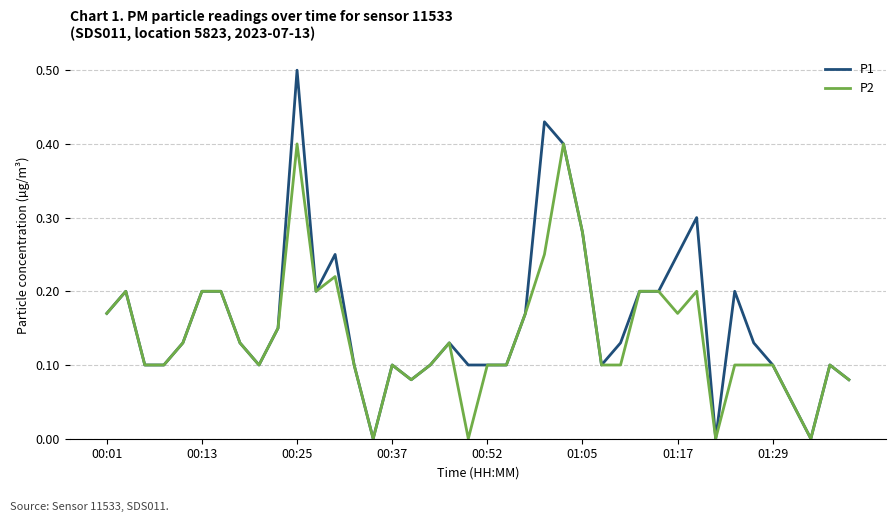

What is the greatest value displayed?

0.5